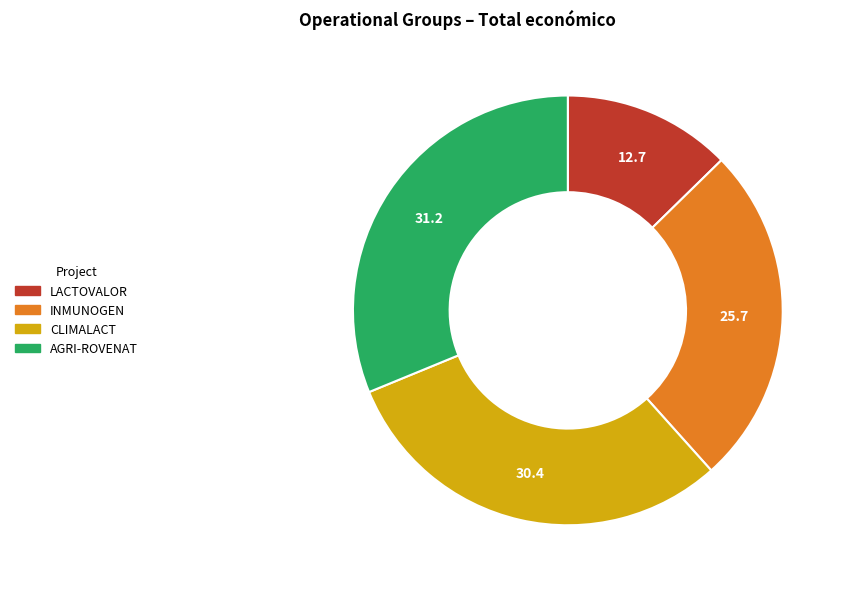

How many slices are in this pie chart?

4